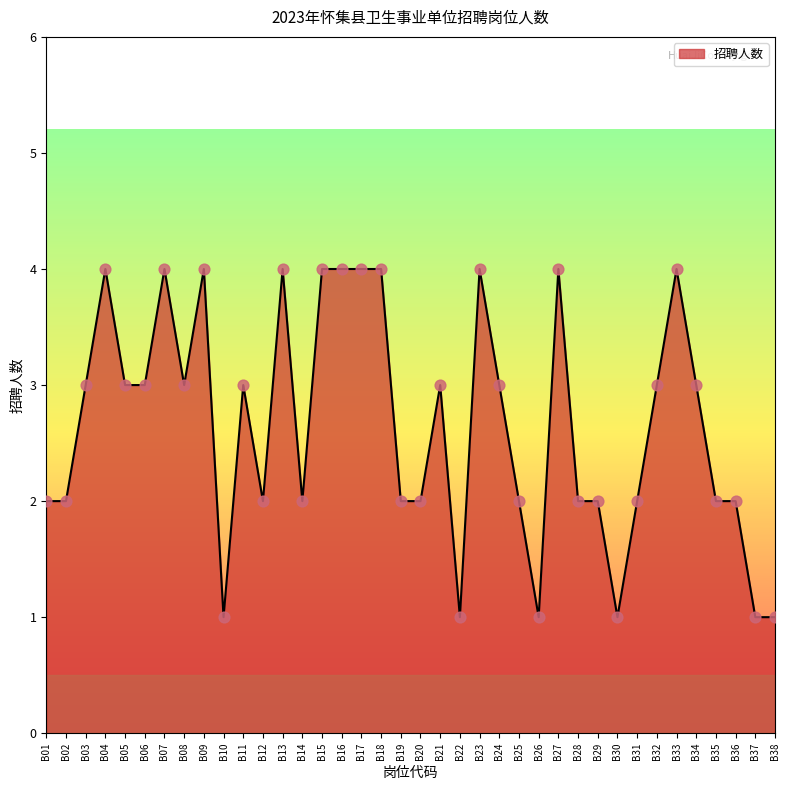

Between B03 and B14, which is larger?

B03